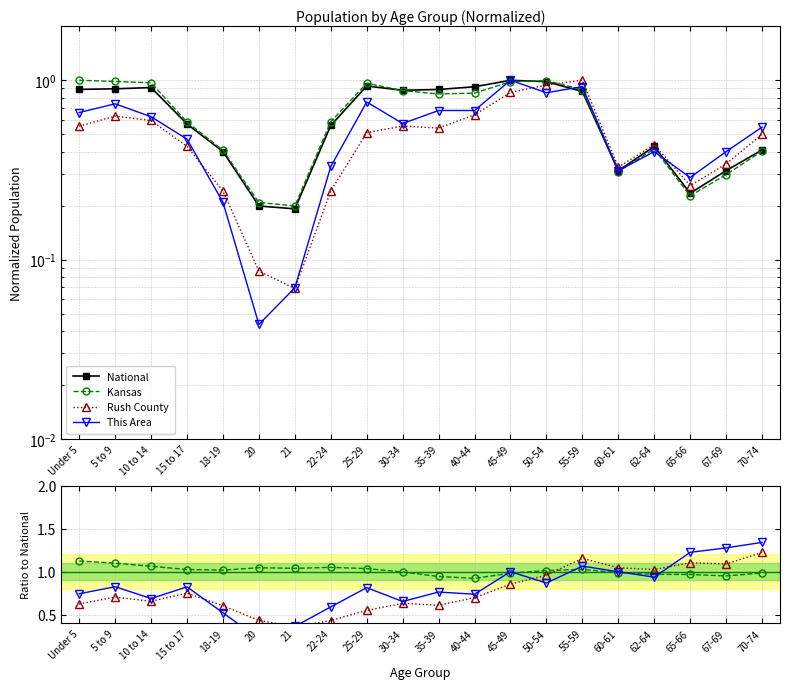

What is the difference between the This Area values at 45-49 and 65-66?

0.2